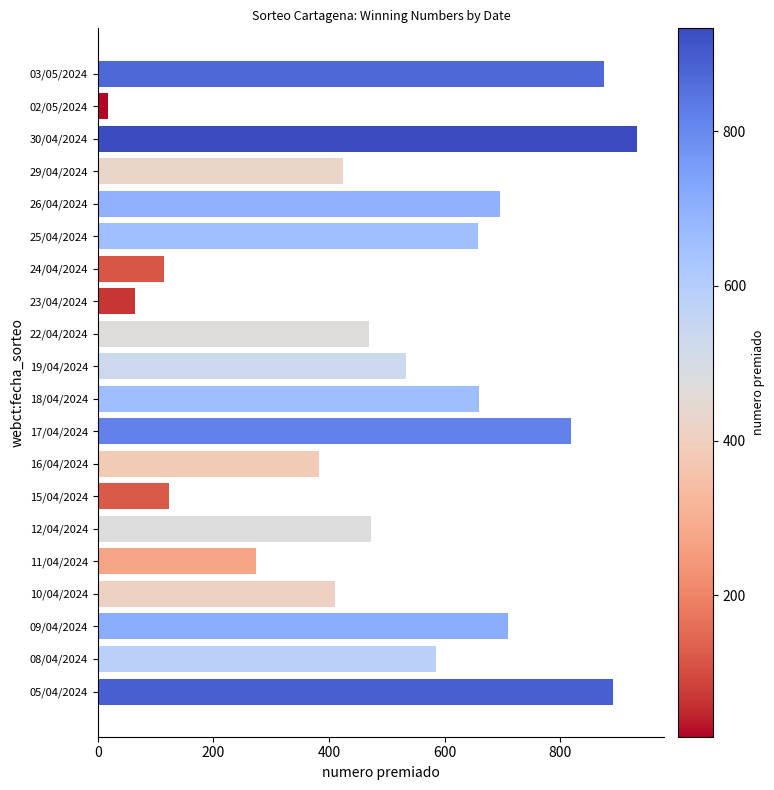

What is the difference between the maximum and minimum values?

916